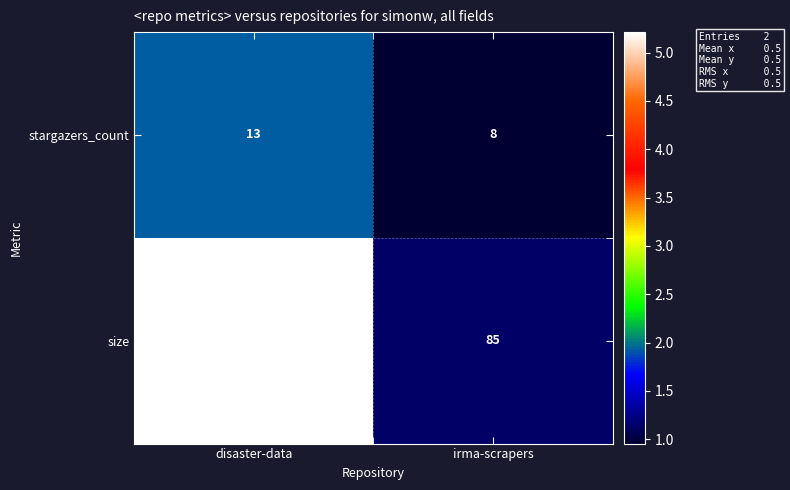

Reading right to left, what are all the values shown in this chart?

stargazers_count: irma-scrapers=8	disaster-data=13
size: irma-scrapers=85	disaster-data=162784